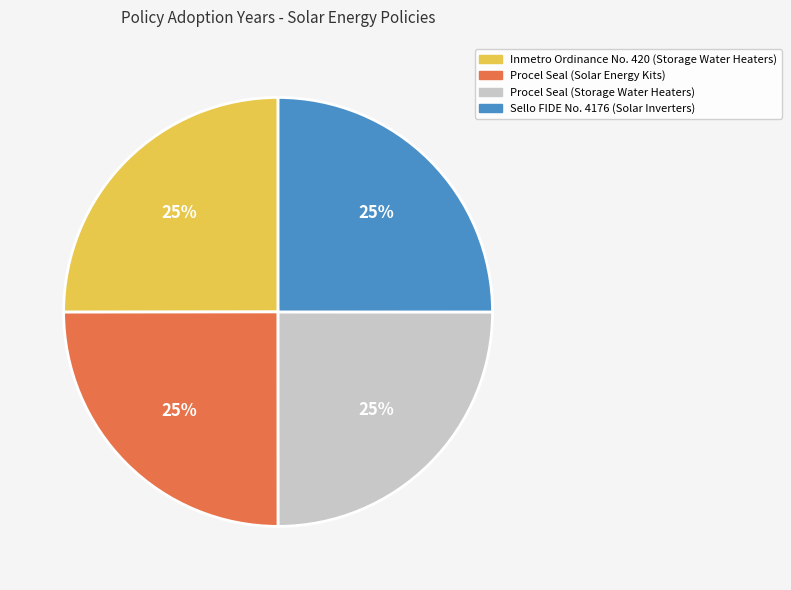

To the nearest percent, what portion does Procel Seal (Storage Water Heaters) represent?

25%